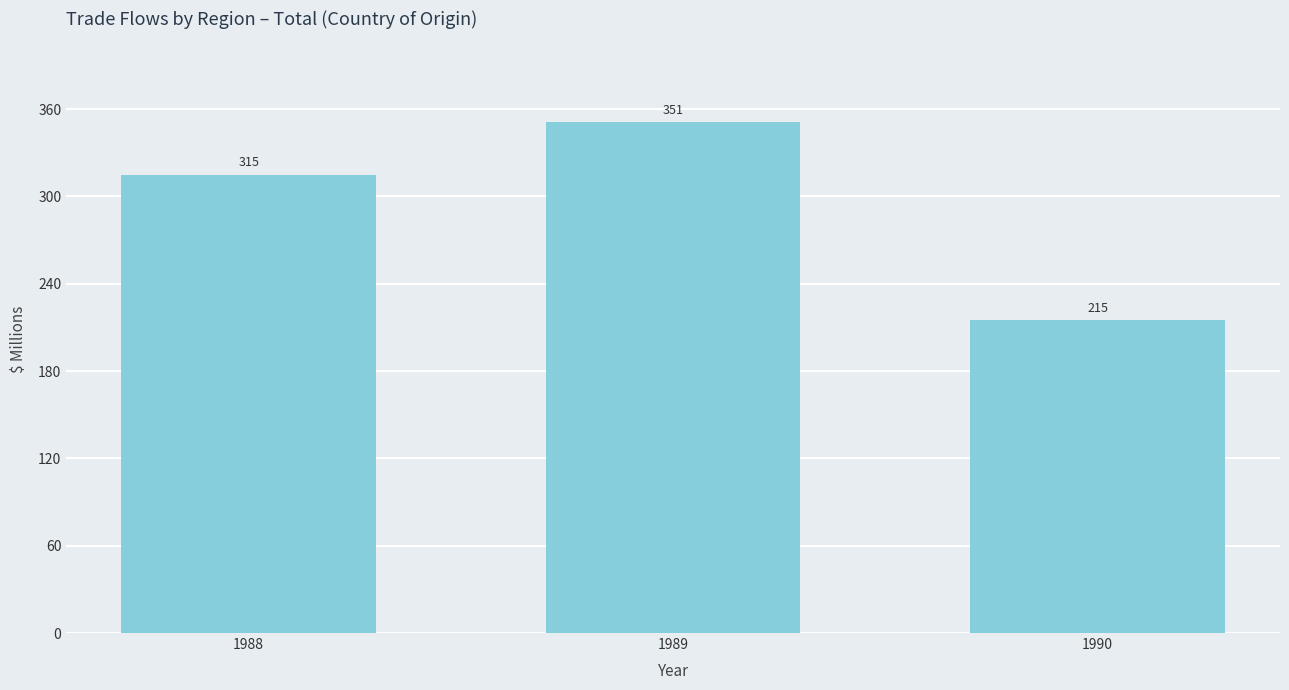

Count the number of categories in the chart.

3